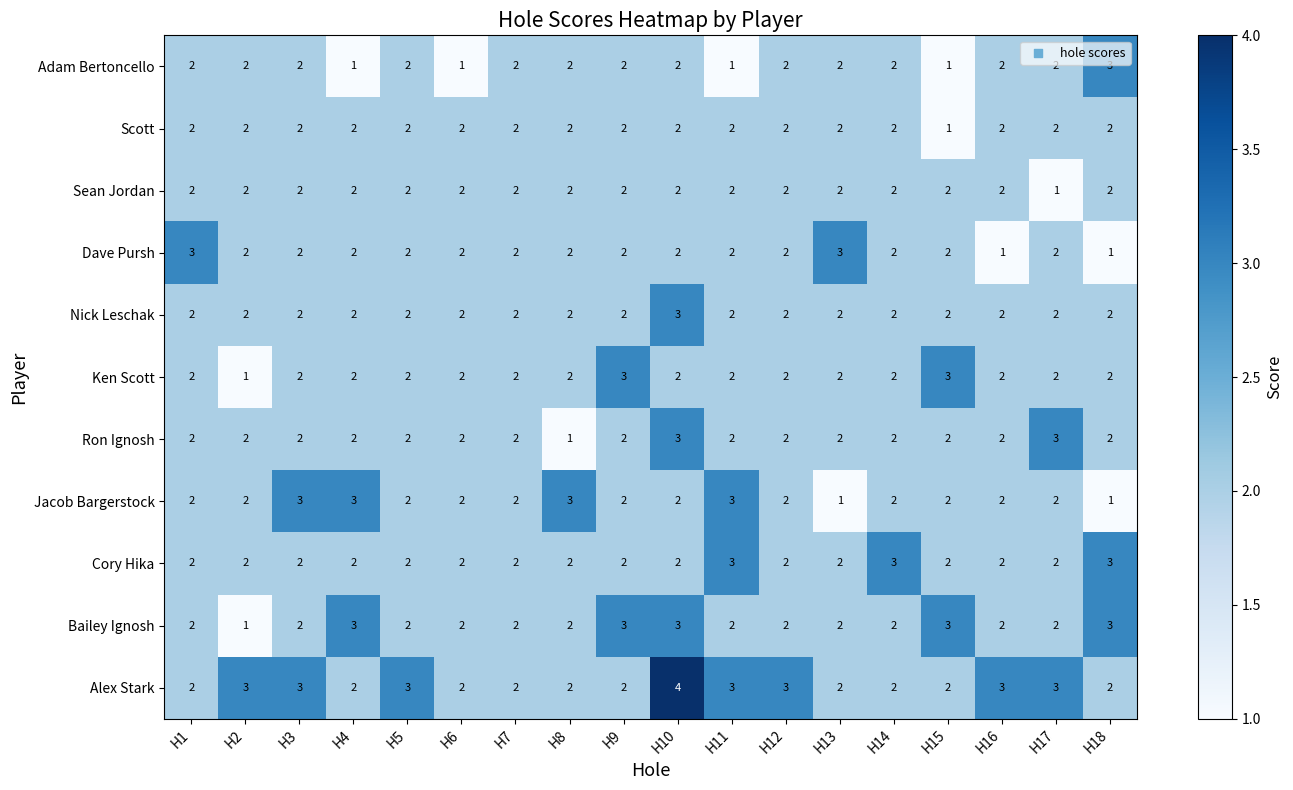

At which category is the sum across all series the highest?

H10